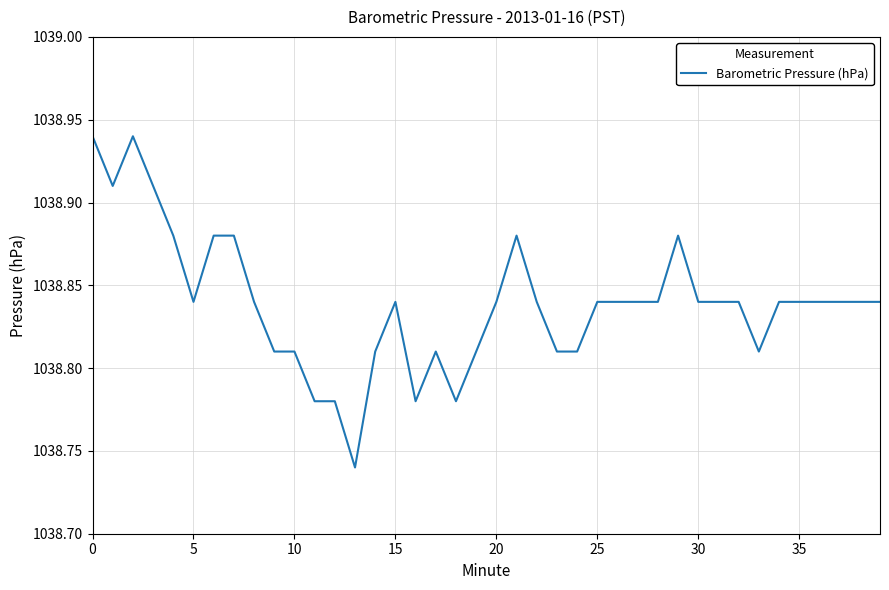

How many lines are shown in the chart?

1